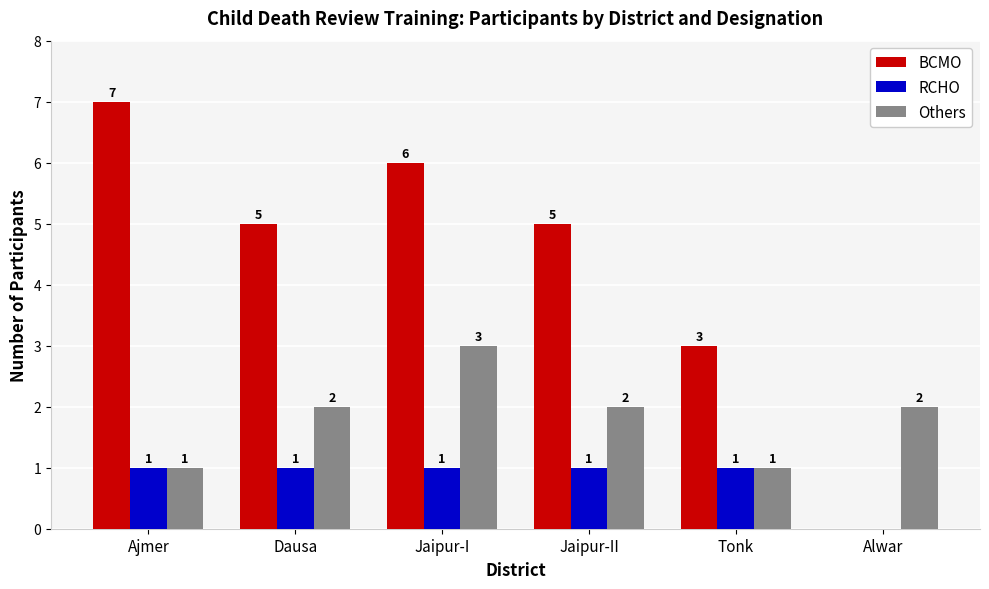

What is the total value across all series at Dausa?

8